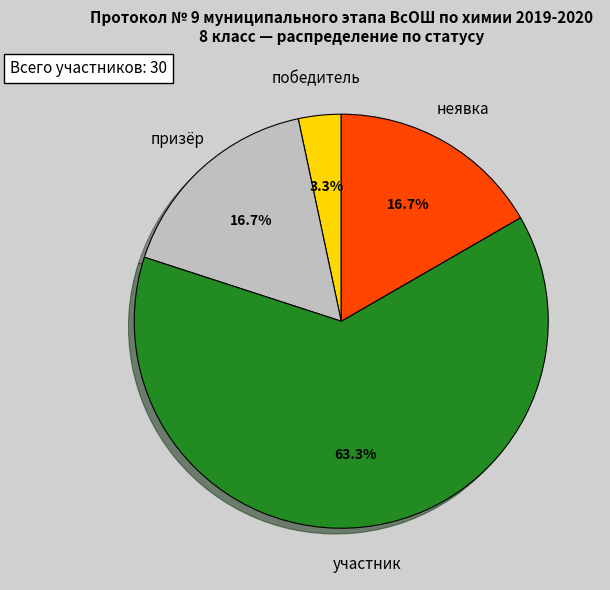

Does any single category account for the majority?

Yes